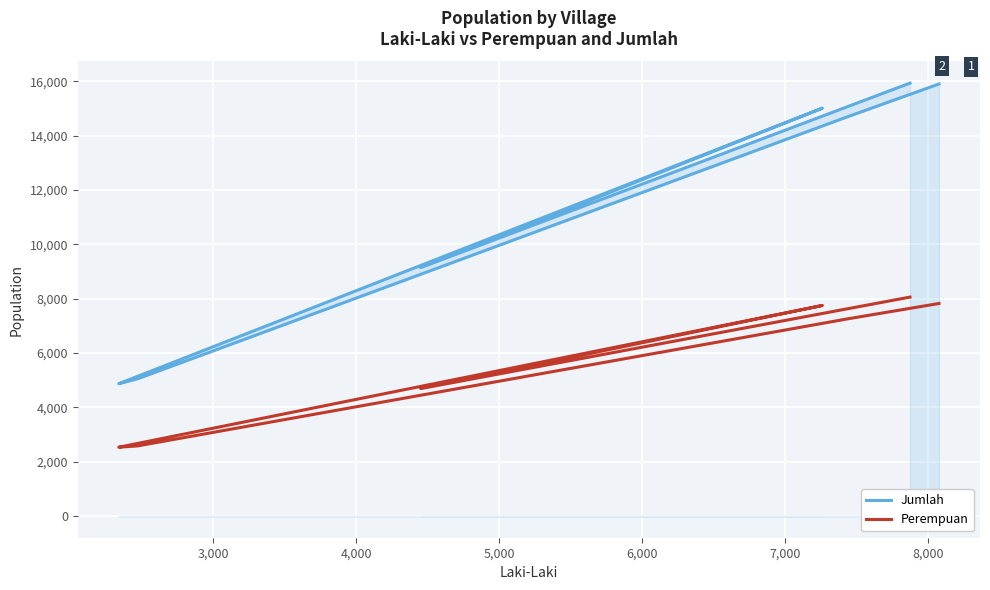

True or false: Perempuan and Jumlah cross at least once.

False